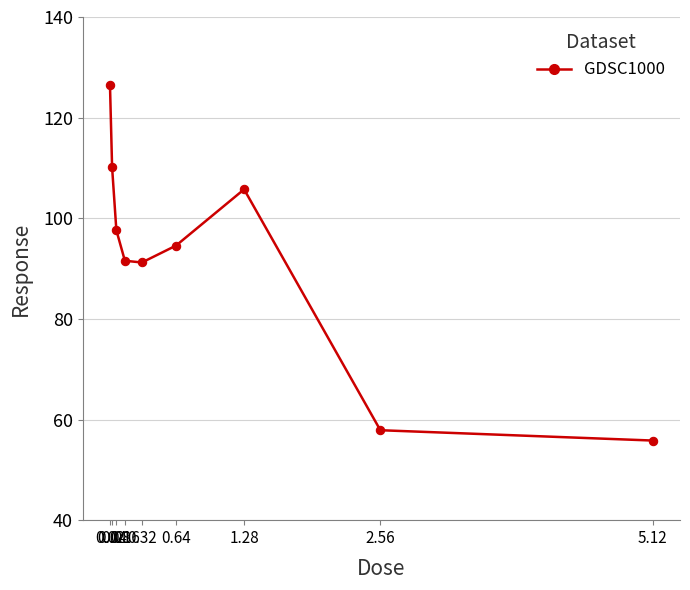

What is the change in value from 0.04 to 1.28?

-4.3